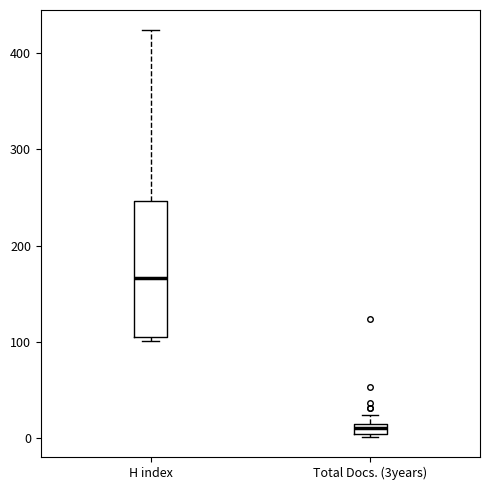

Where is the upper edge of the box for Total Docs. (3years) on the y-axis? The values are not printed on the chart, so give them approximately, as read against the axis.

10